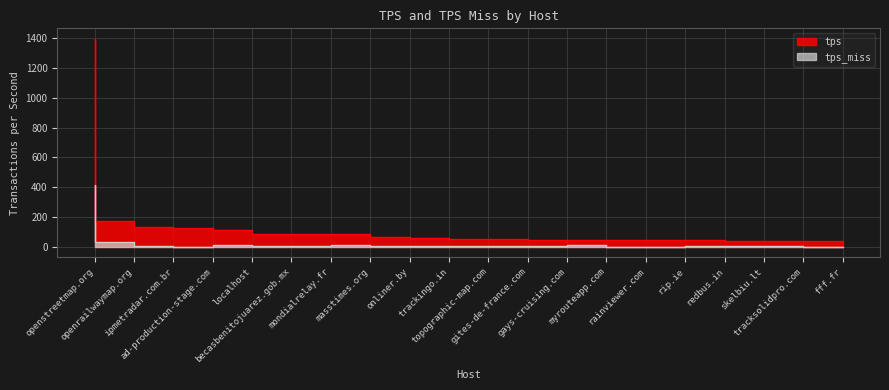

What is the approximate value of tps at gays-cruising.com?

48.6